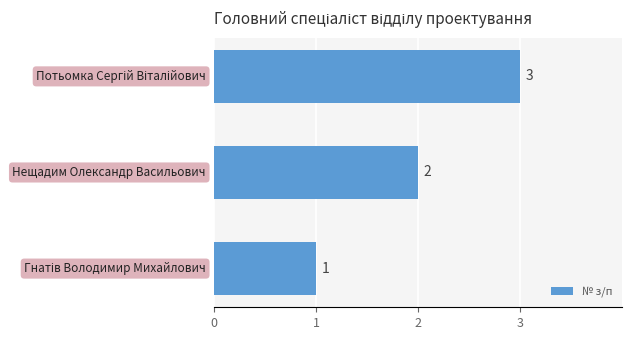

What is the sum of all values?

6